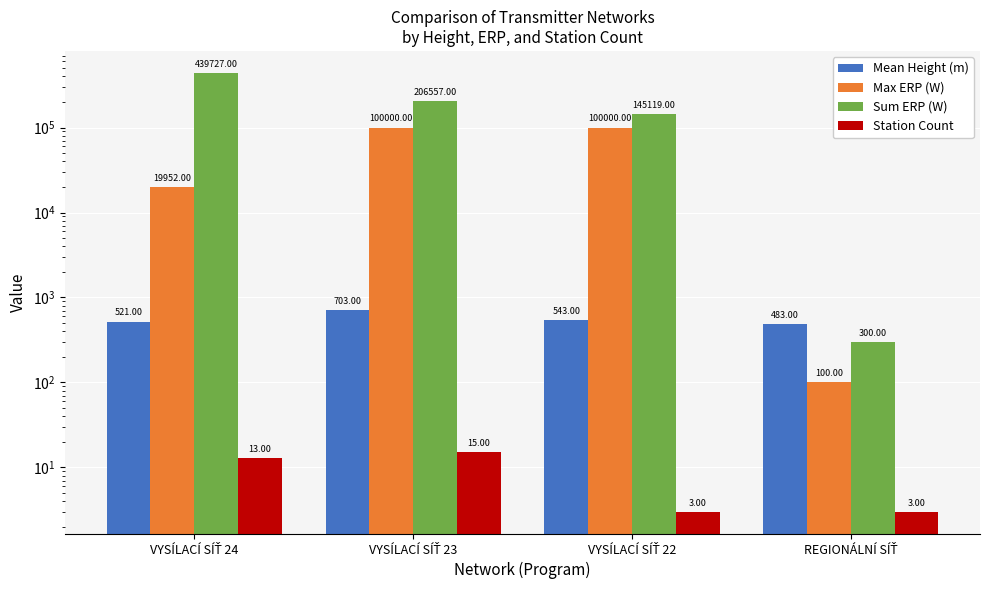

Is the value of Mean Height (m) at VYSÍLACÍ SÍŤ 23 greater than the value of Sum ERP (W) at VYSÍLACÍ SÍŤ 24?

No